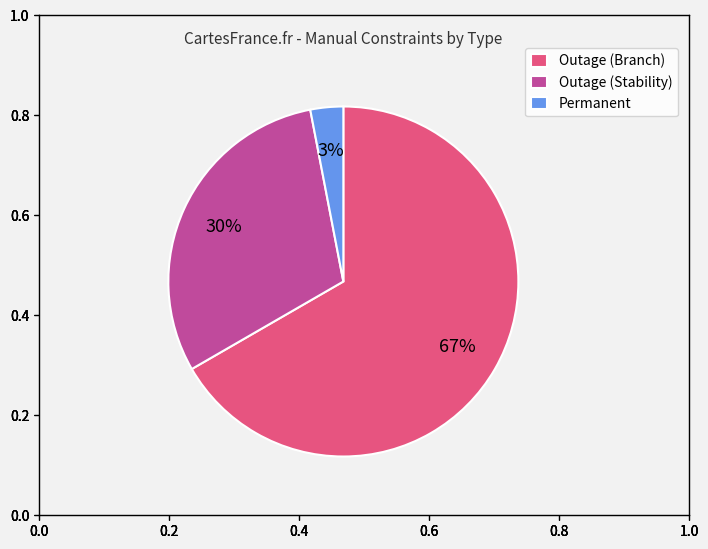

To the nearest percent, what is the average slice percentage?

33%